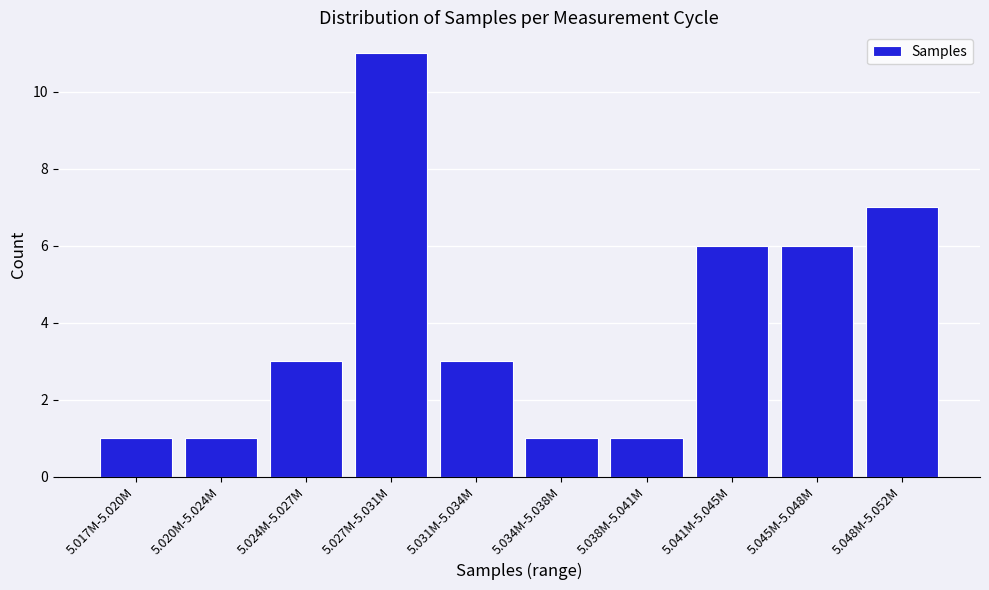

Reading left to right, what are all the values shown in this chart?

5.017M-5.020M=1	5.020M-5.024M=1	5.024M-5.027M=3	5.027M-5.031M=11	5.031M-5.034M=3	5.034M-5.038M=1	5.038M-5.041M=1	5.041M-5.045M=6	5.045M-5.048M=6	5.048M-5.052M=7